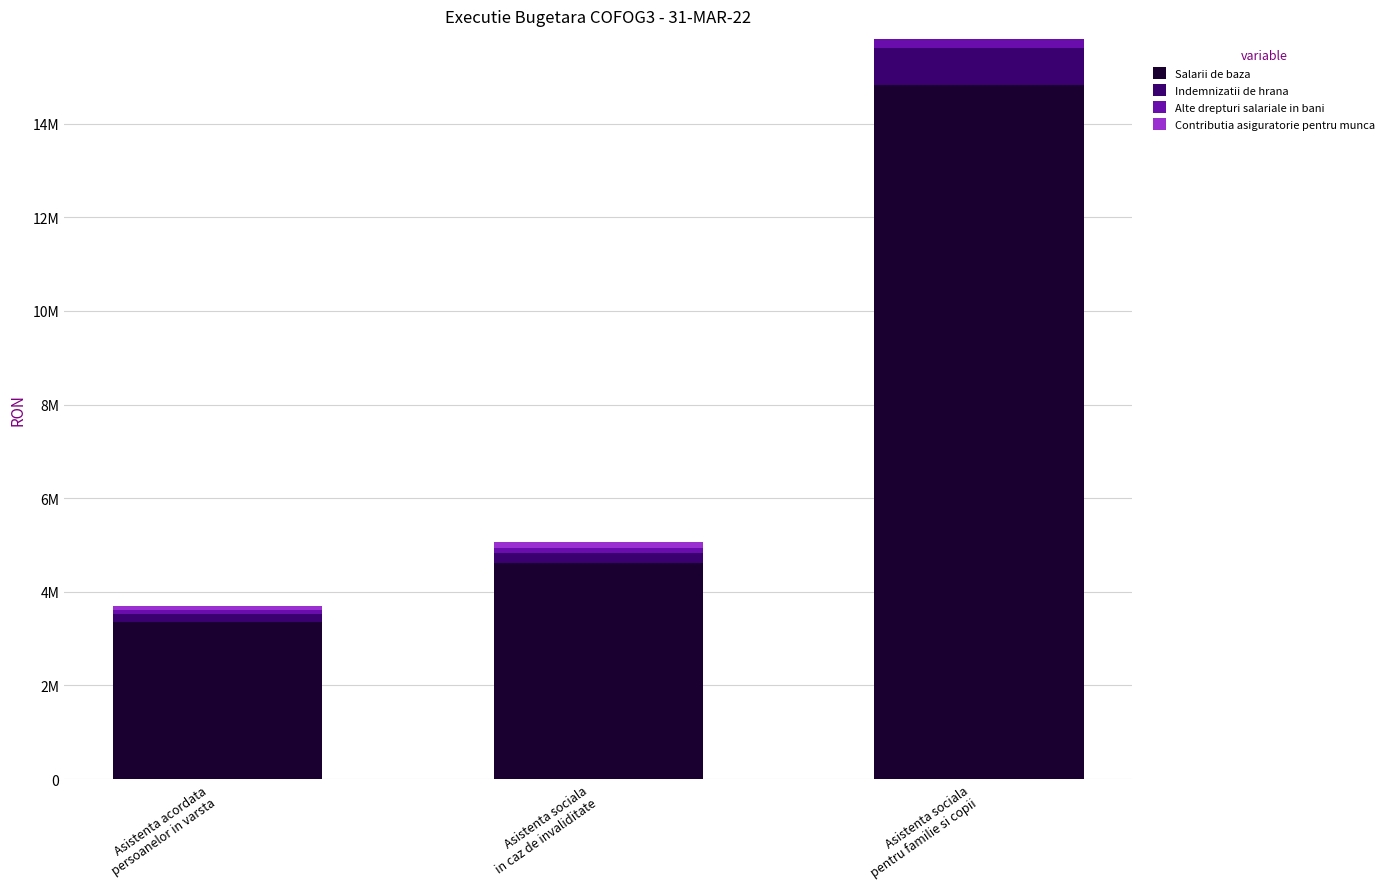

What is the sum of all Salarii de baza values?

22787209